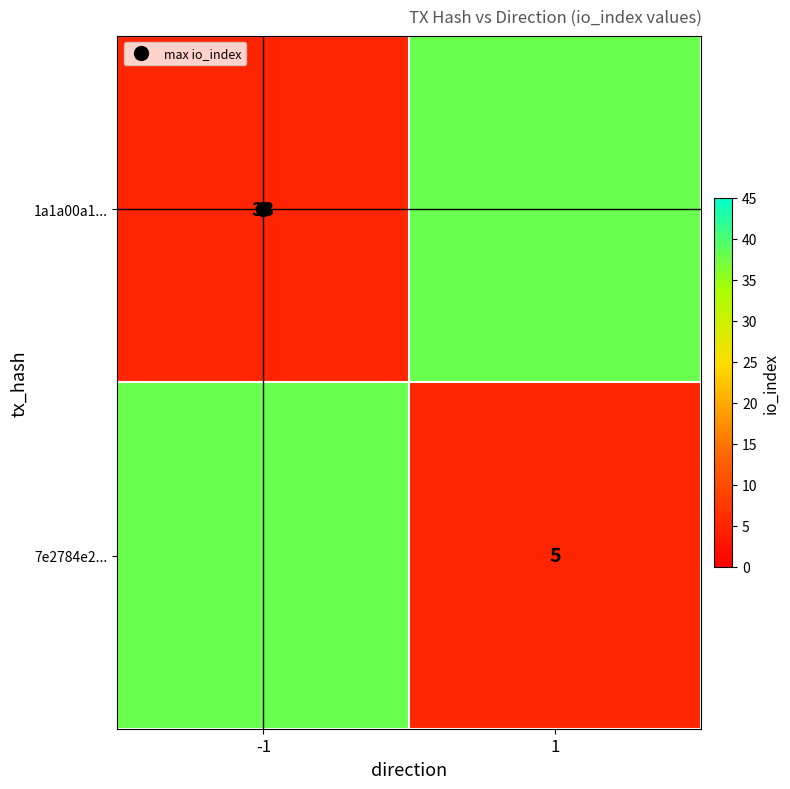

At how many categories does at least one series exceed 36?

2